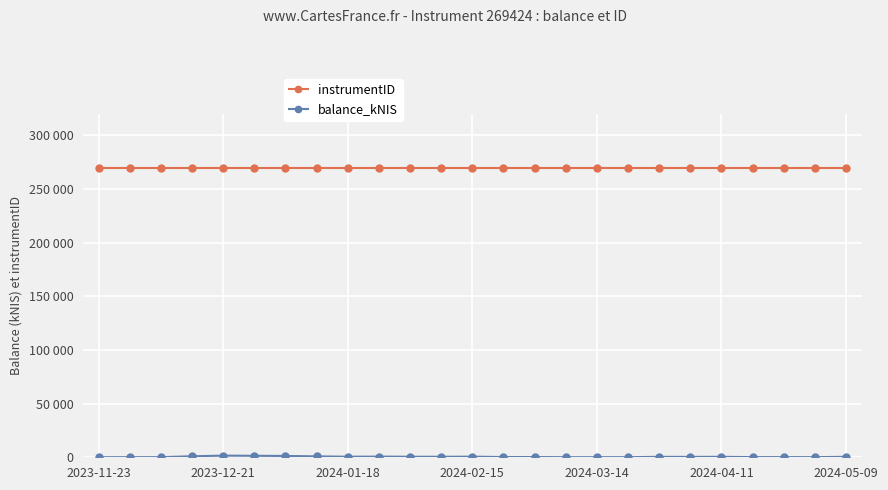

Is this an area chart (filled region under the line)?

No